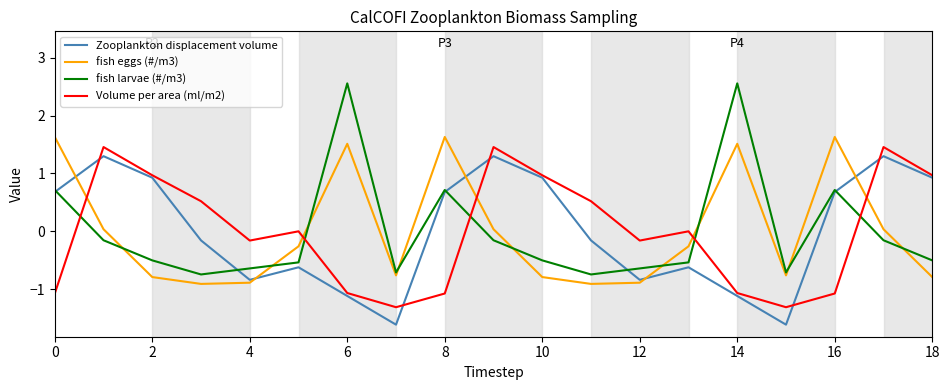

Does the chart have visible grid lines?

No